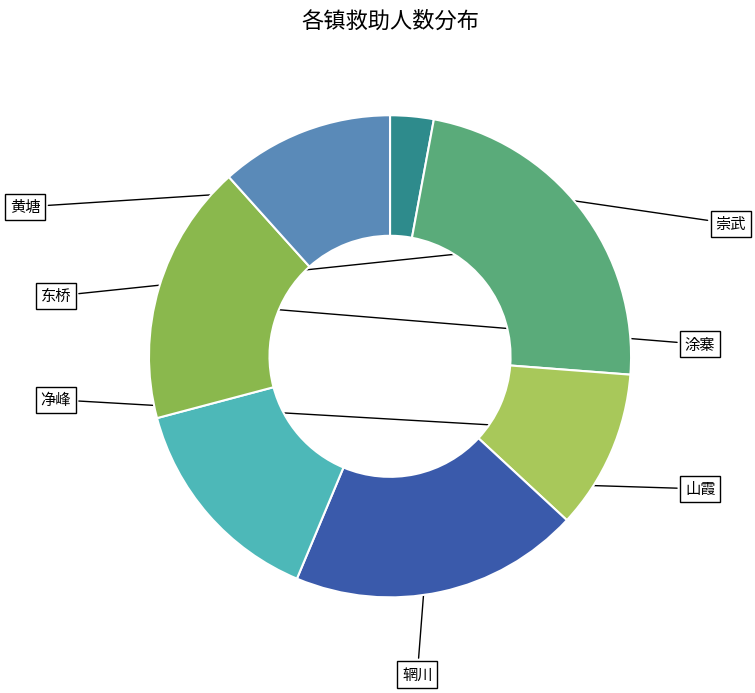

Which slice is the largest?

崇武